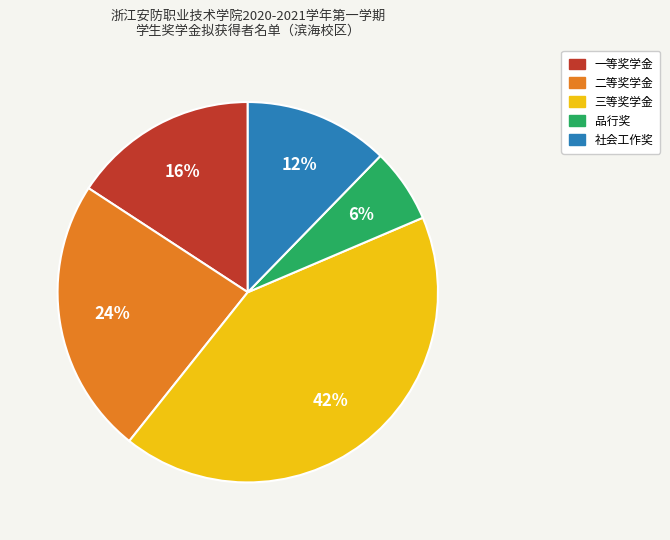

How many segments does this pie chart have?

5